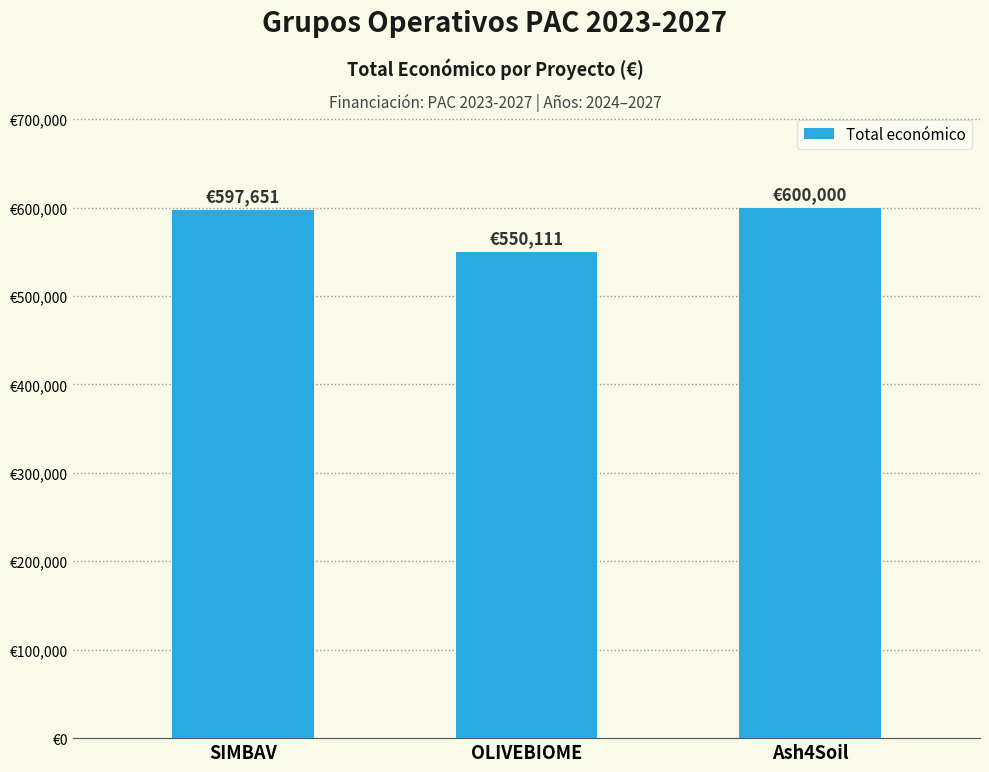

Are the bars horizontal?

No